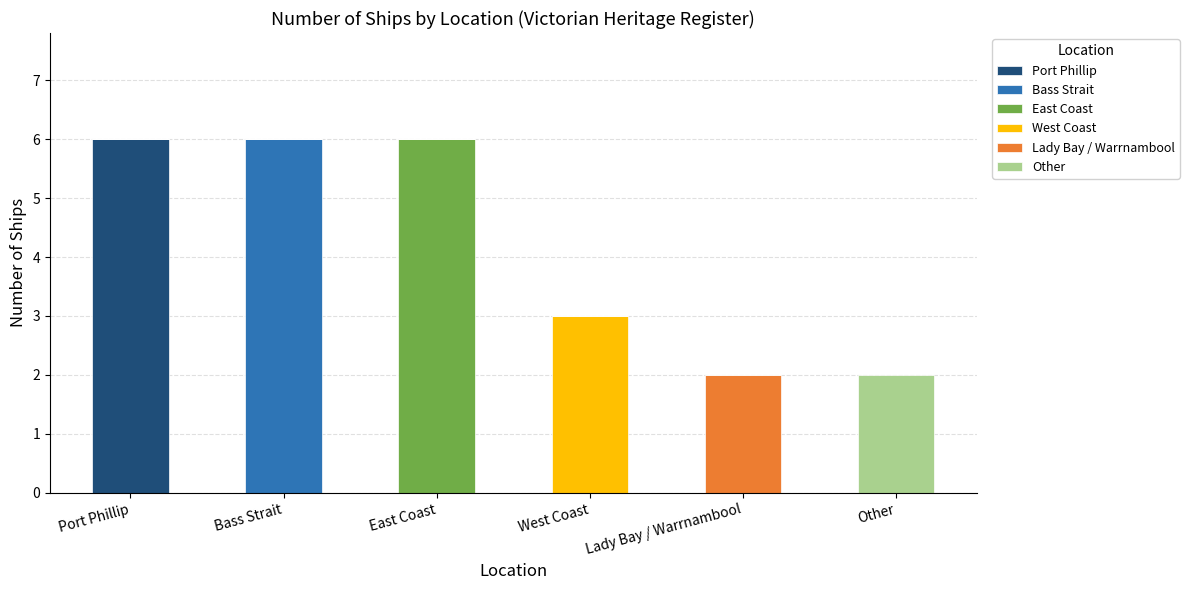

What are all the series names shown in the legend?

Port Phillip, Bass Strait, East Coast, West Coast, Lady Bay / Warrnambool, Other